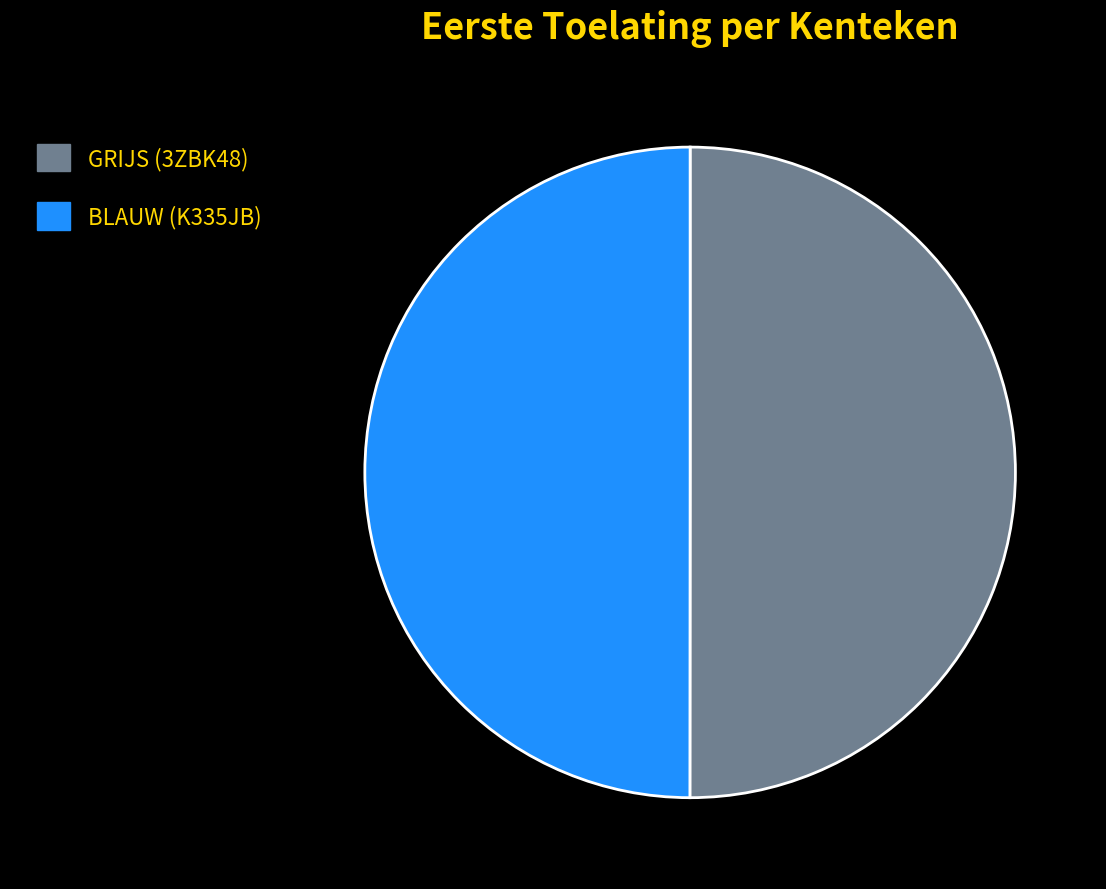

Is it true that GRIJS (3ZBK48) is 50% of the pie?

True